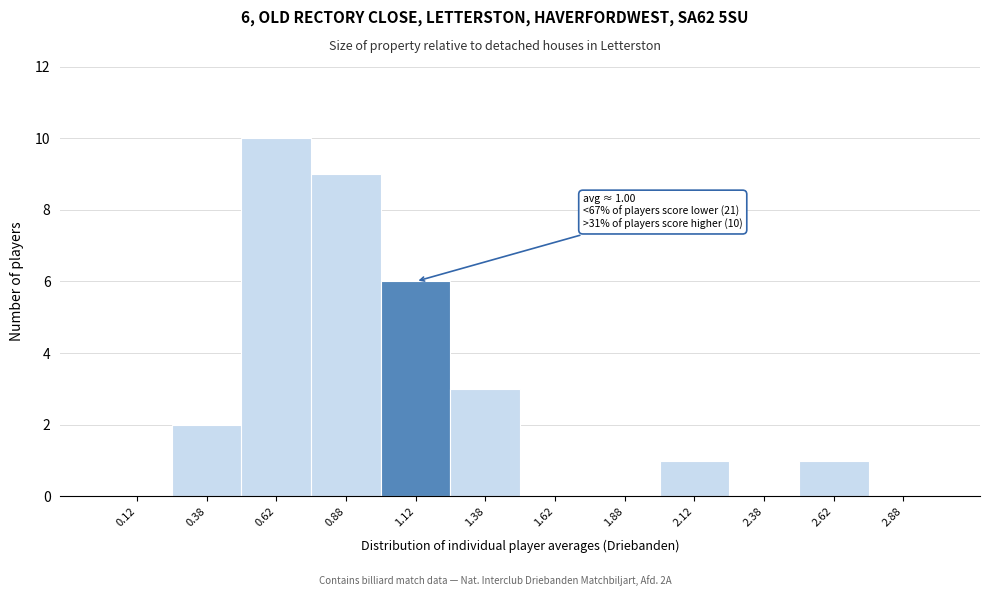

Which range on the x-axis has the tallest bar?

0.50 to 0.75